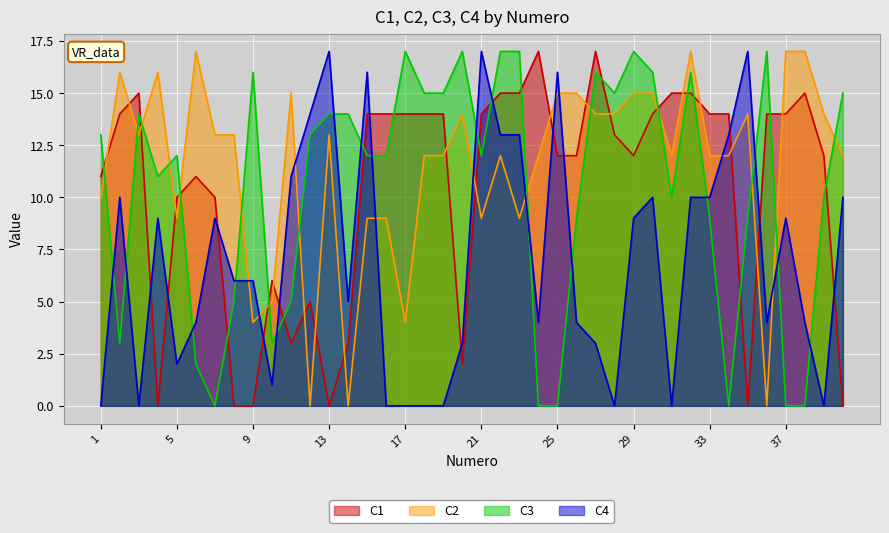

How many interior local peaks does the C1 series have?

7